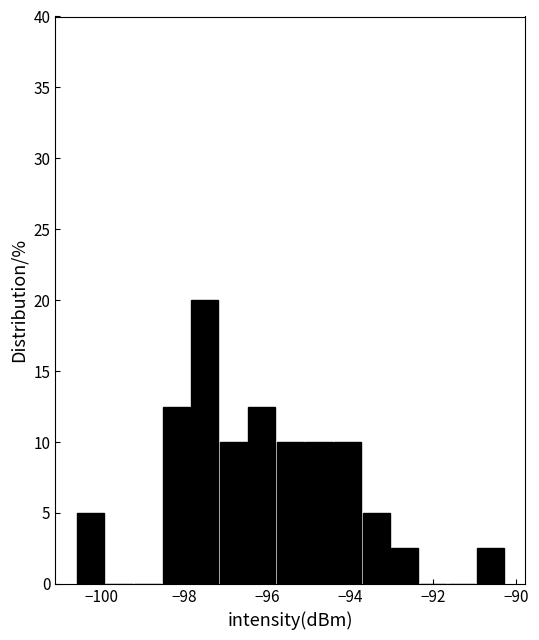

Read against the x-axis, roughly where is the centre of the tallest bar?

-97.6